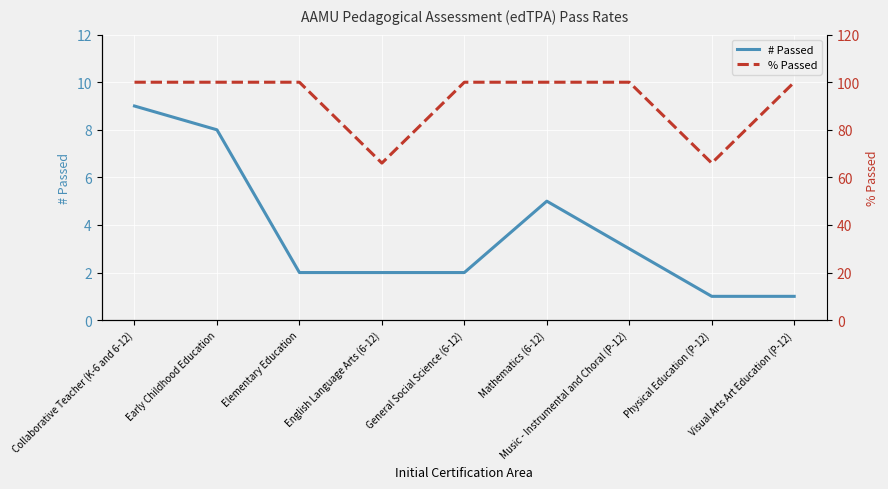

How many lines are shown in the chart?

2